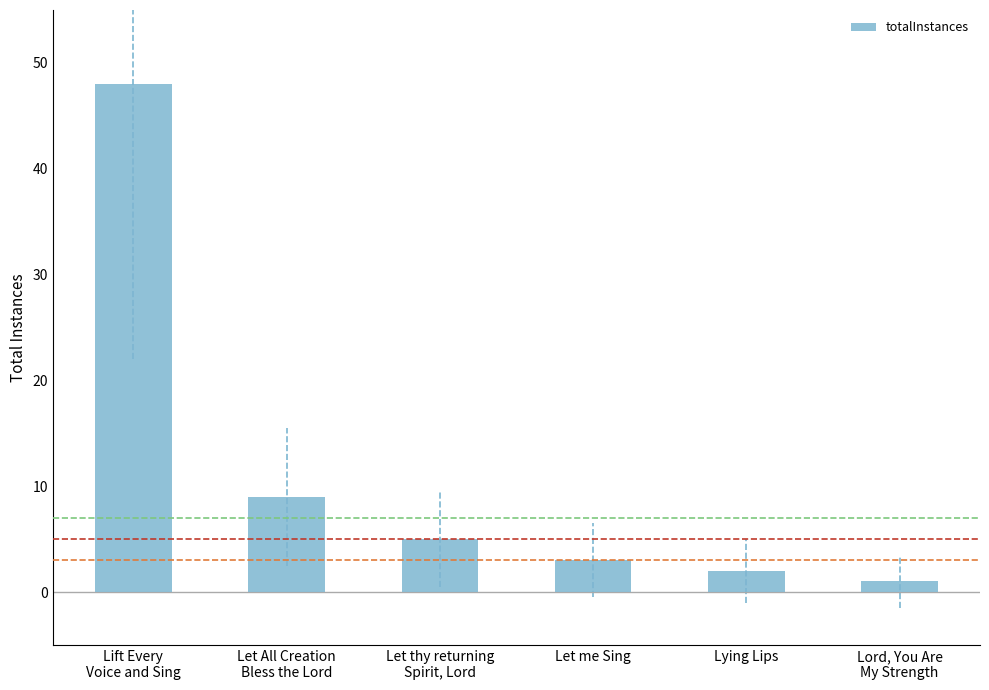

Does the chart contain stacked bars?

No